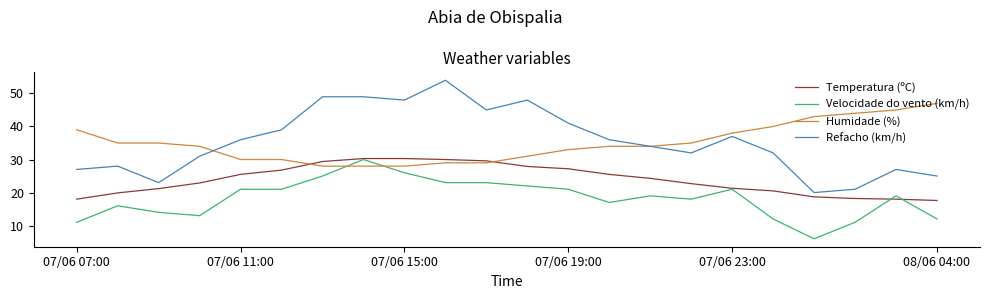

What is the highest value of the Refacho (km/h) series?

54.0